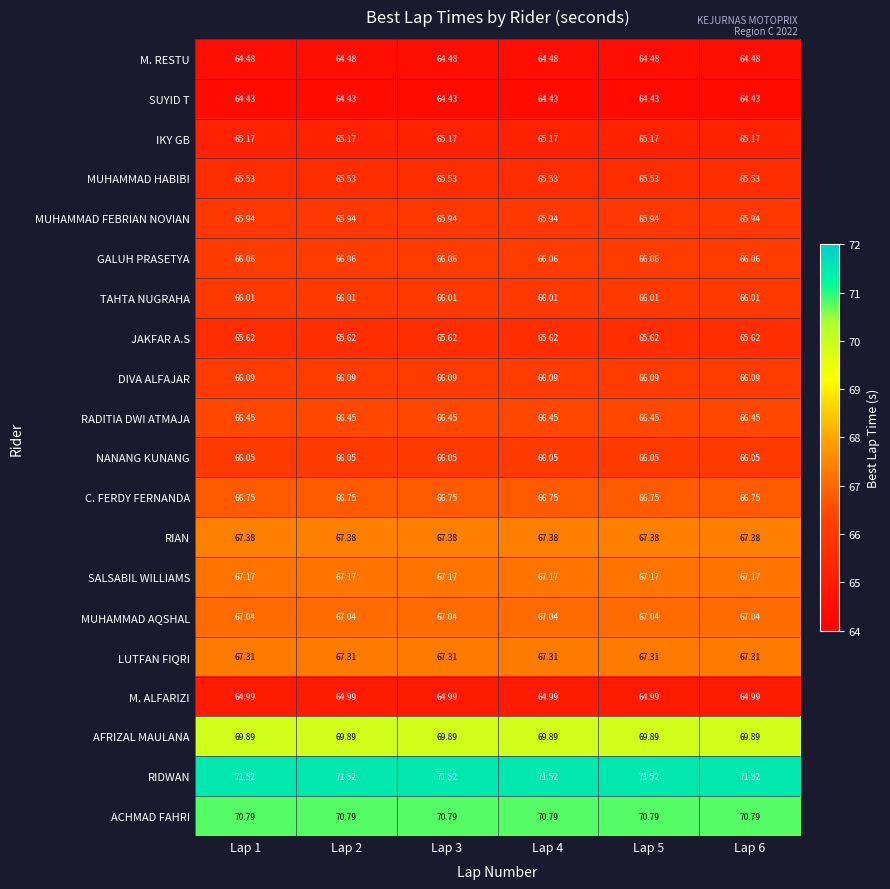

List the series in order of their peak value, highest first.

RIDWAN, ACHMAD FAHRI, AFRIZAL MAULANA, RIAN, LUTFAN FIQRI, SALSABIL WILLIAMS, MUHAMMAD AQSHAL, C. FERDY FERNANDA, RADITIA DWI ATMAJA, DIVA ALFAJAR, GALUH PRASETYA, NANANG KUNANG, TAHTA NUGRAHA, MUHAMMAD FEBRIAN NOVIAN, JAKFAR A.S, MUHAMMAD HABIBI, IKY GB, M. ALFARIZI, M. RESTU, SUYID T